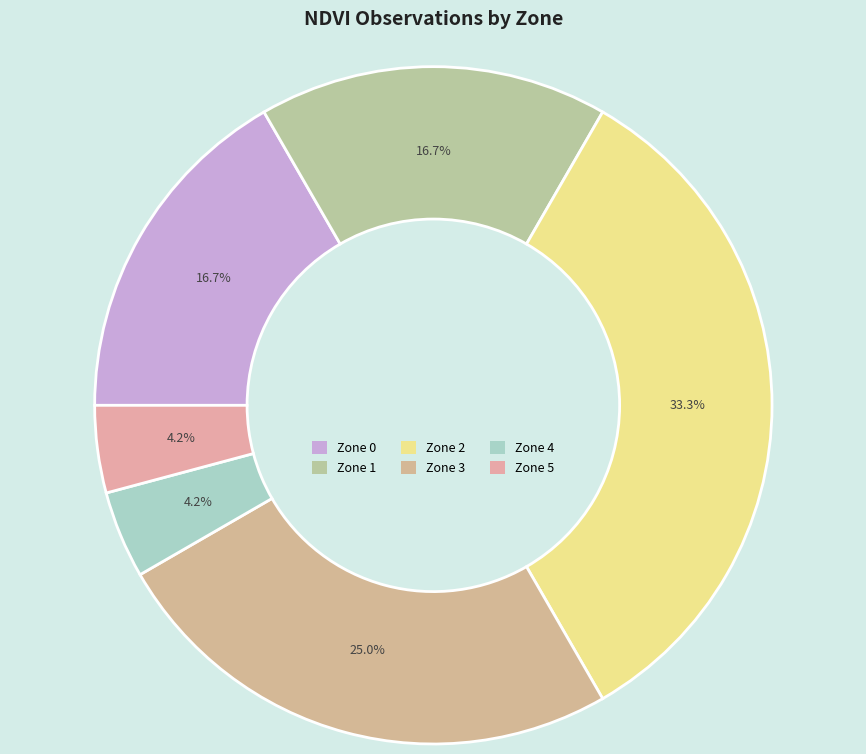

How many segments does this pie chart have?

6